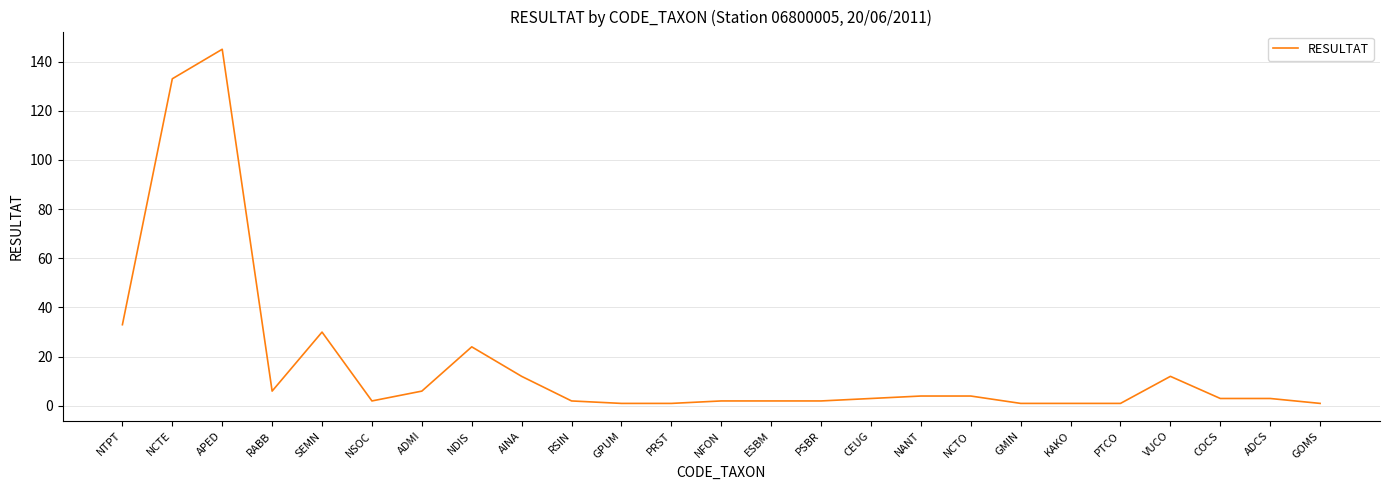

Which has a higher value, NFON or SEMN?

SEMN